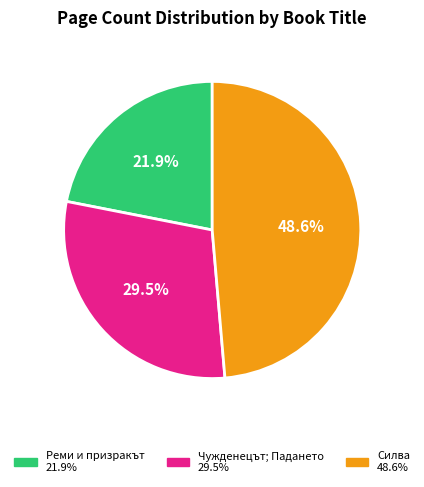

What percentage is the Силва slice, to the nearest percent?

49%